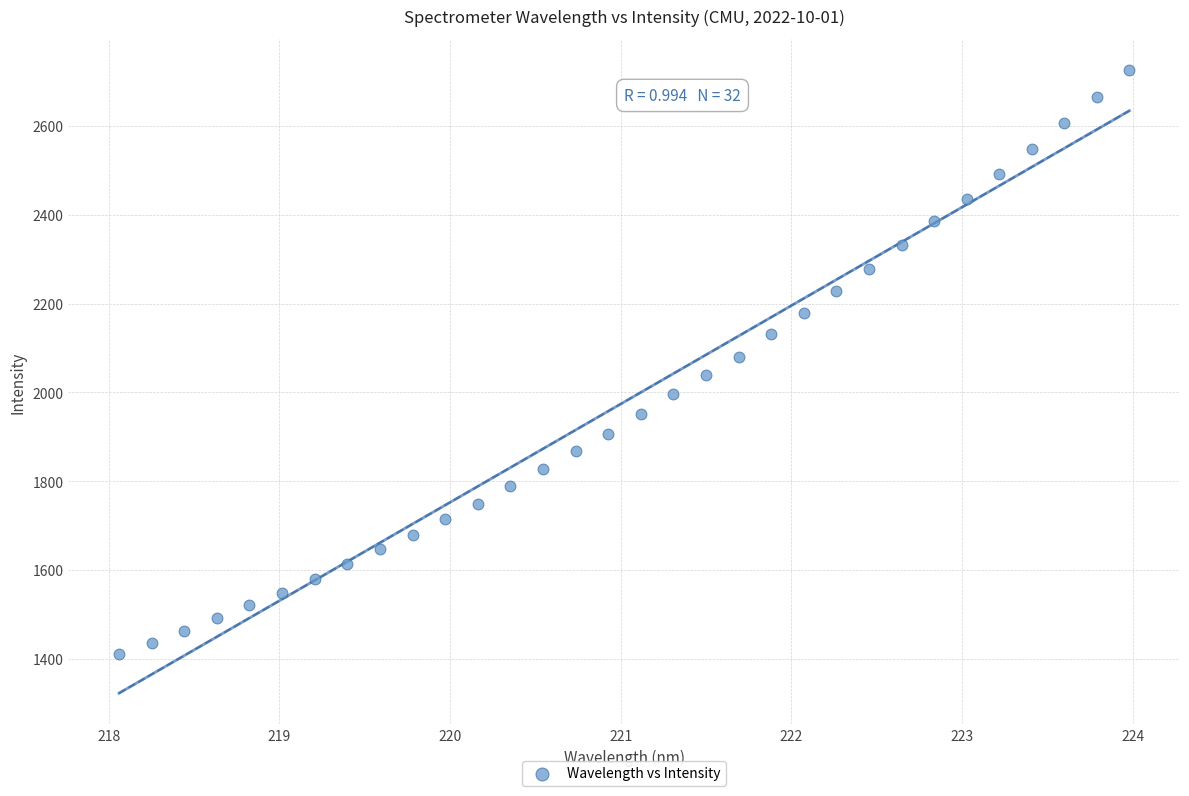

What is the range of Y values (max minus min)?

1315.2